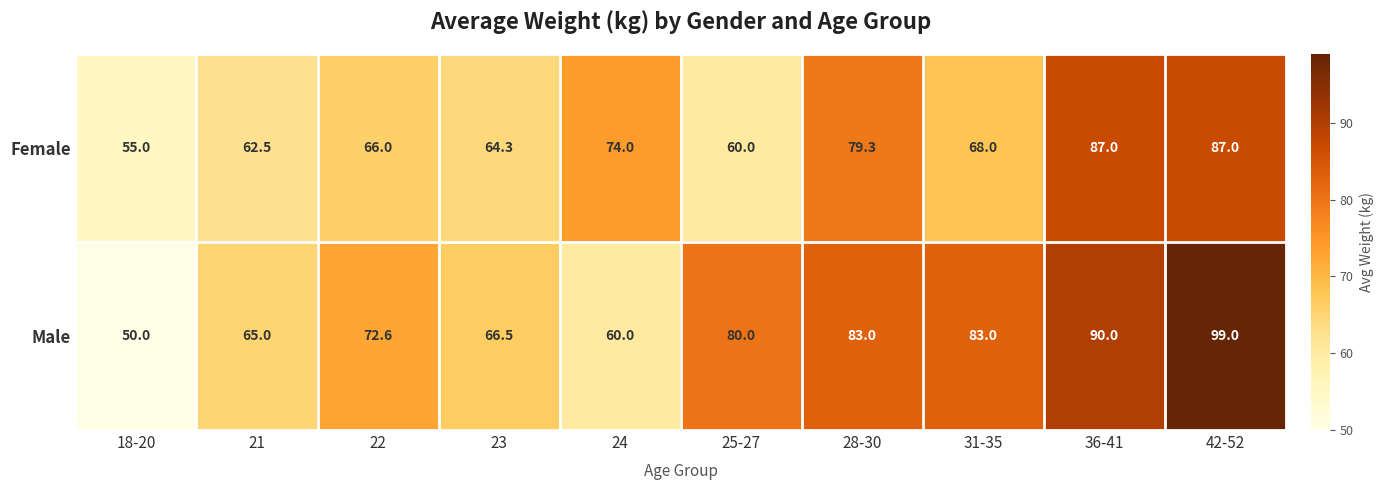

What is the sum of all Male values?

749.1